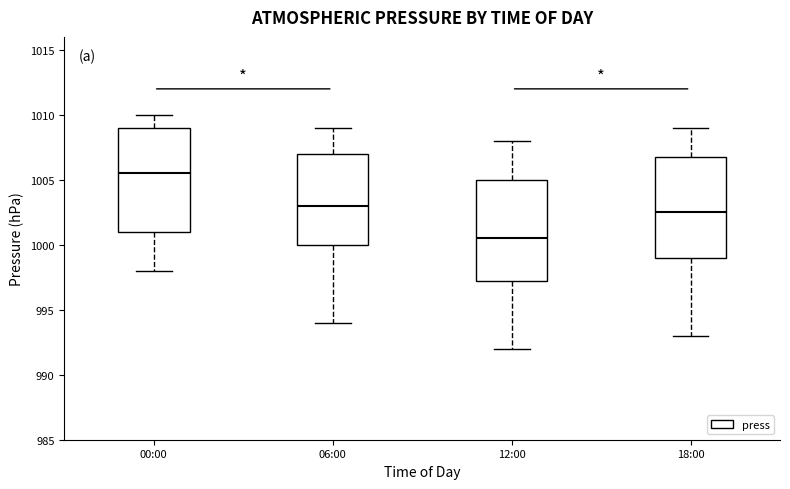

Reading left to right, read every box against the y-axis: the position of its median line, the range the box covers, and the ends of its whiskers. The values are not printed on the chart, so give them approximately, as read against the axis.

00:00: median 1005.5, box 1001.0 to 1009.0, whiskers 998.0 to 1010.0
06:00: median 1003.0, box 1000.0 to 1007.0, whiskers 994.0 to 1009.0
12:00: median 1000.5, box 997.5 to 1005.0, whiskers 992.0 to 1008.0
18:00: median 1002.5, box 999.0 to 1007.0, whiskers 993.0 to 1009.0